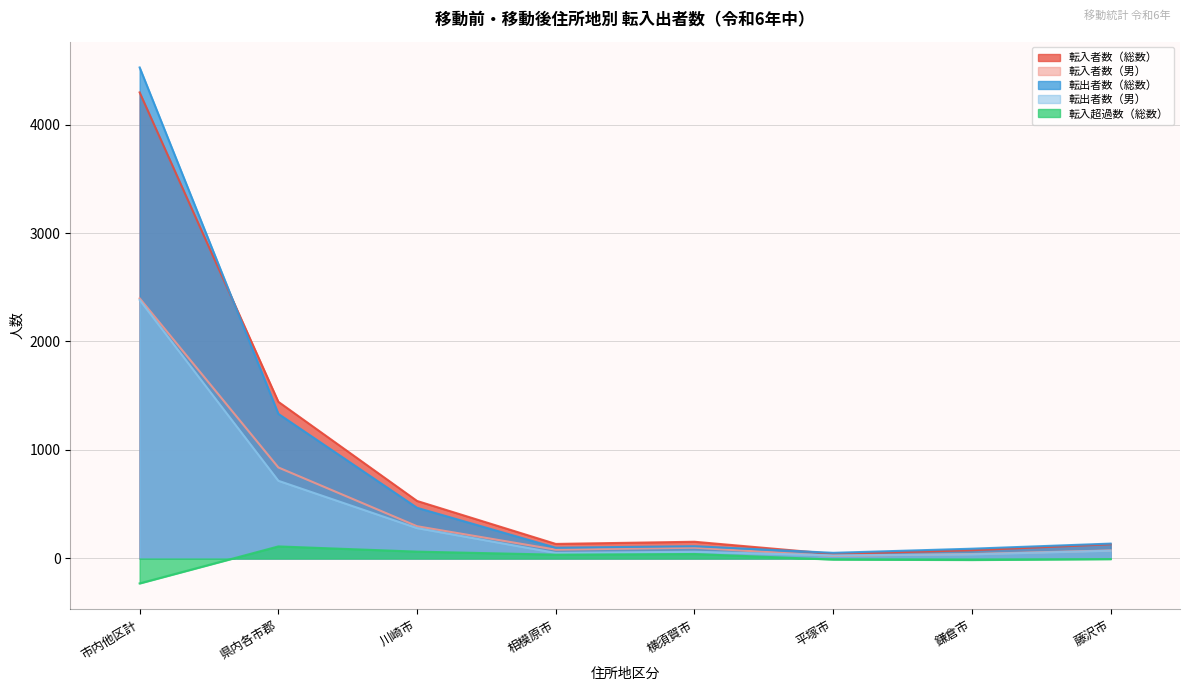

What is the label of the 2nd point from the right?

鎌倉市